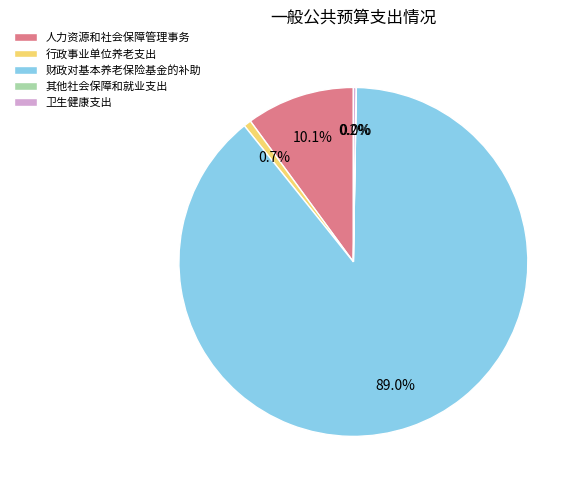

Which has a higher value, 行政事业单位养老支出 or 财政对基本养老保险基金的补助?

财政对基本养老保险基金的补助